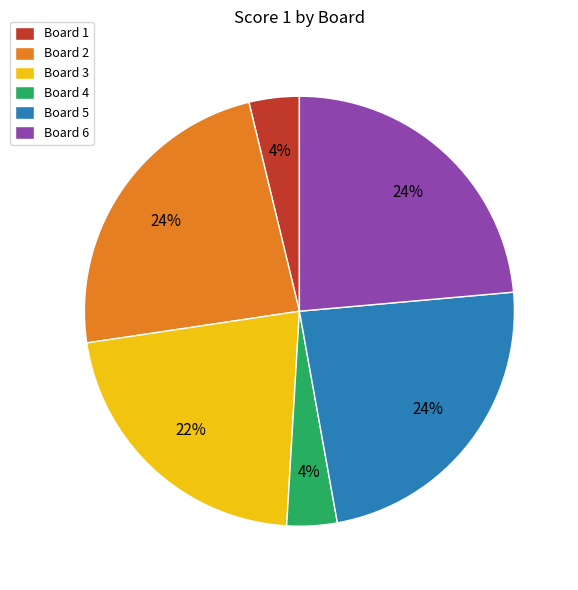

Is the sum of Board 1 and Board 4 greater than half?

No